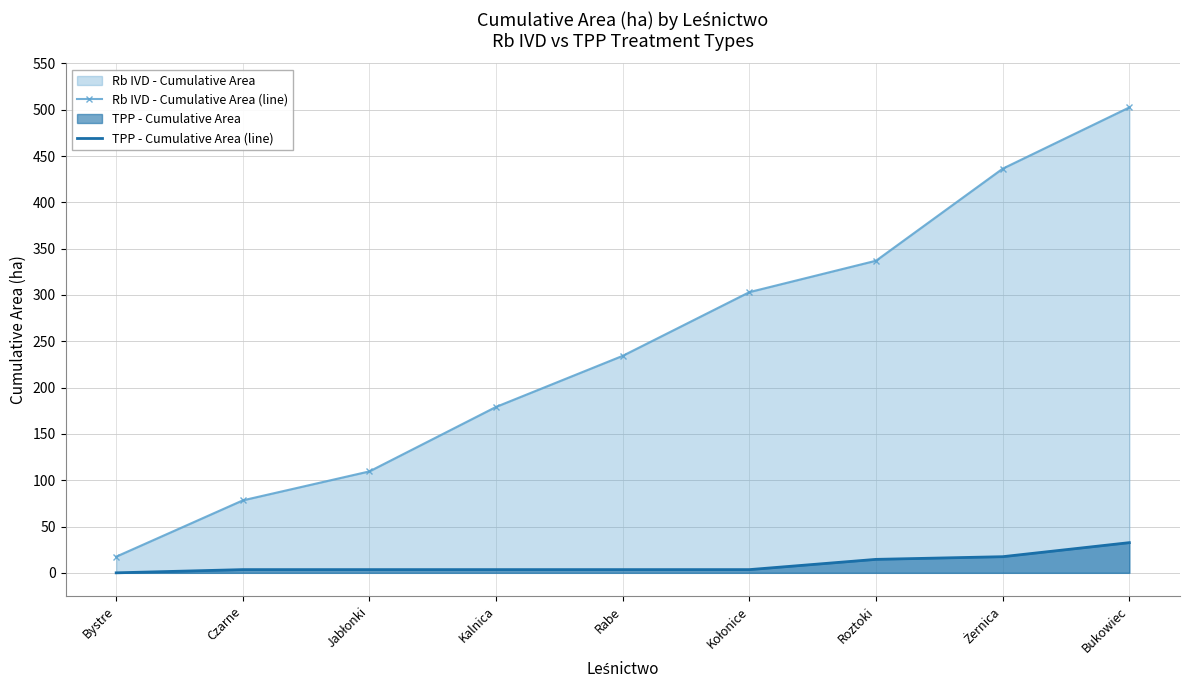

List the series in order of their peak value, highest first.

Rb IVD - Cumulative Area (line), TPP - Cumulative Area (line)